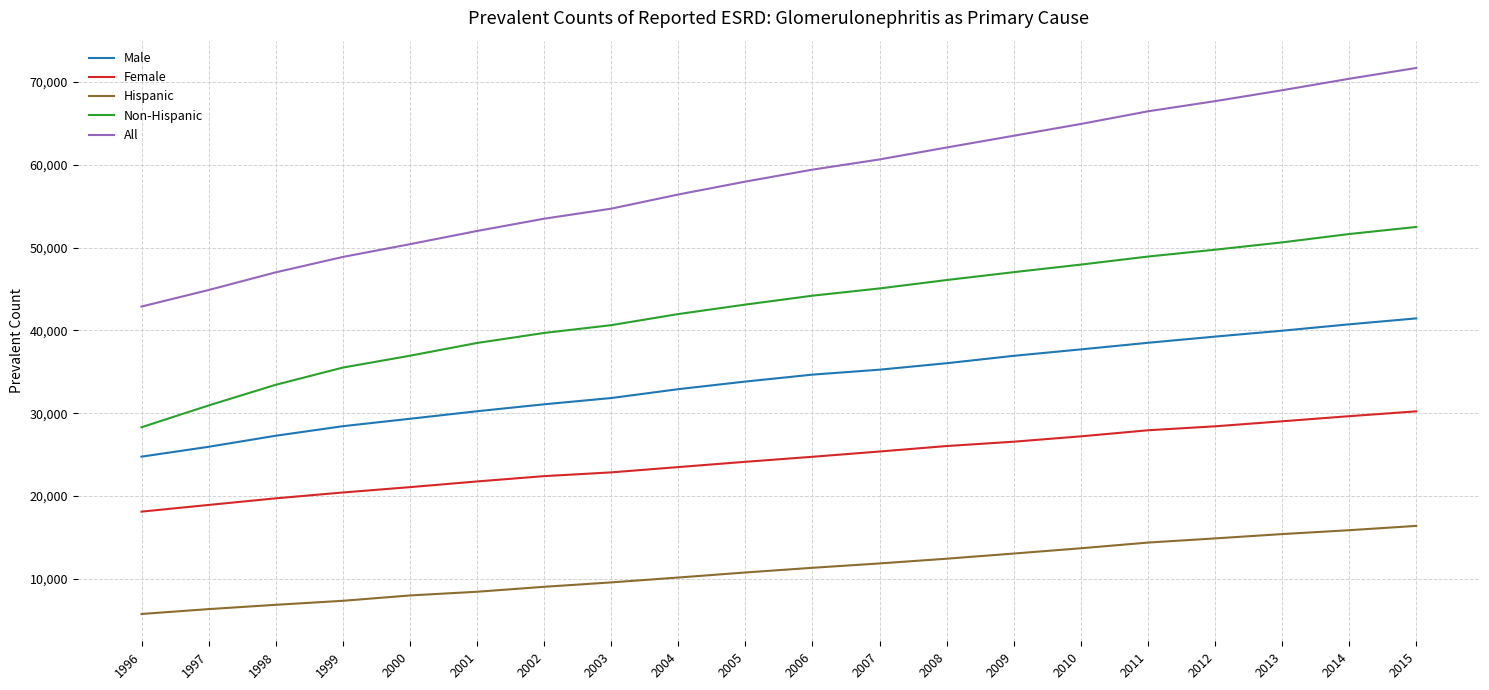

List the series in order of their overall mean, lowest first.

Hispanic, Female, Male, Non-Hispanic, All